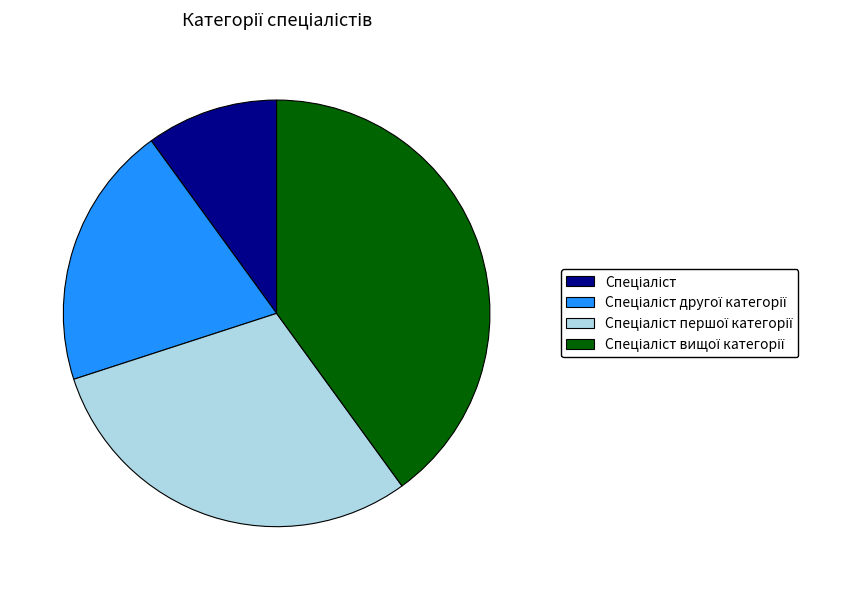

Does any single category account for the majority?

No